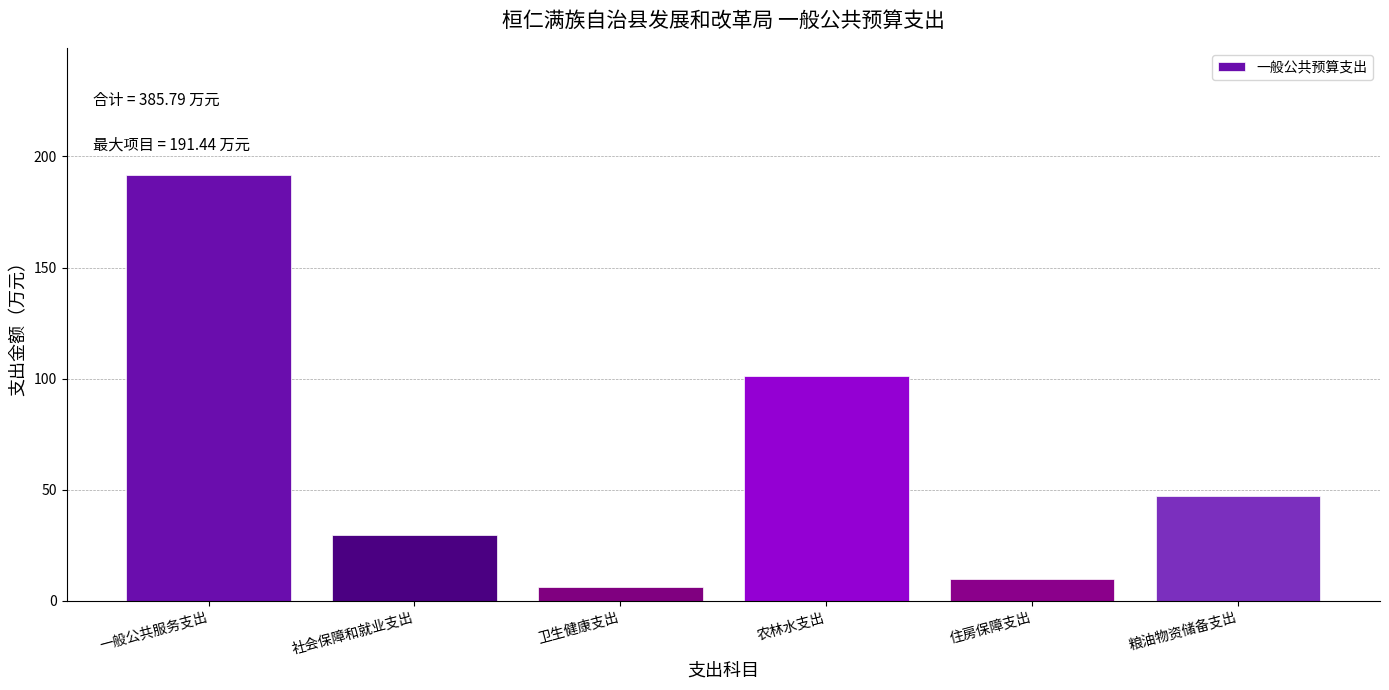

Reading left to right, what are all the values shown in this chart?

一般公共服务支出=191.4	社会保障和就业支出=29.6	卫生健康支出=6.4	农林水支出=101.0	住房保障支出=9.9	粮油物资储备支出=47.4